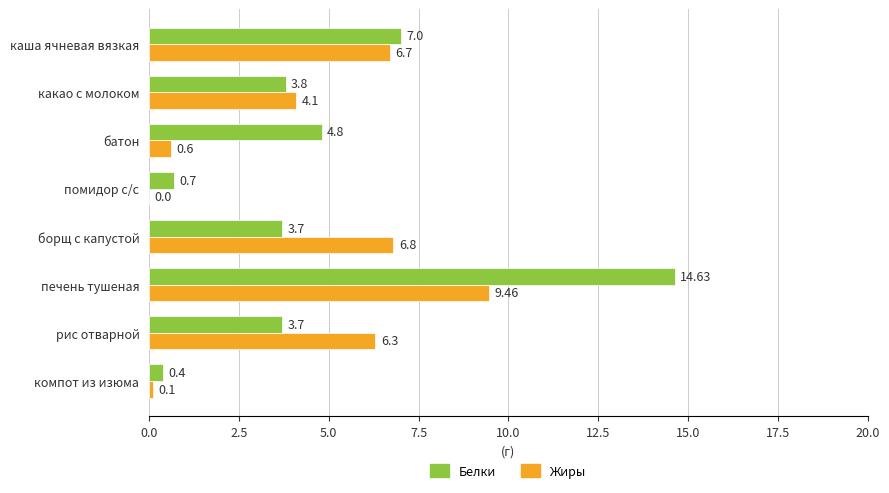

At which label does Белки reach its peak?

печень тушеная